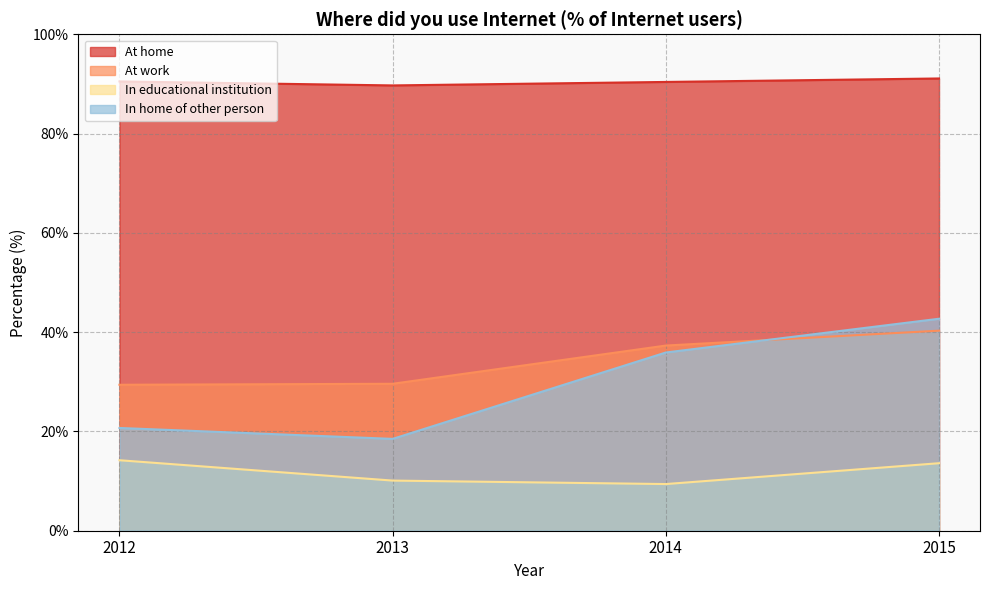

Rank the categories by In home of other person value from highest to lowest.

2015, 2014, 2012, 2013